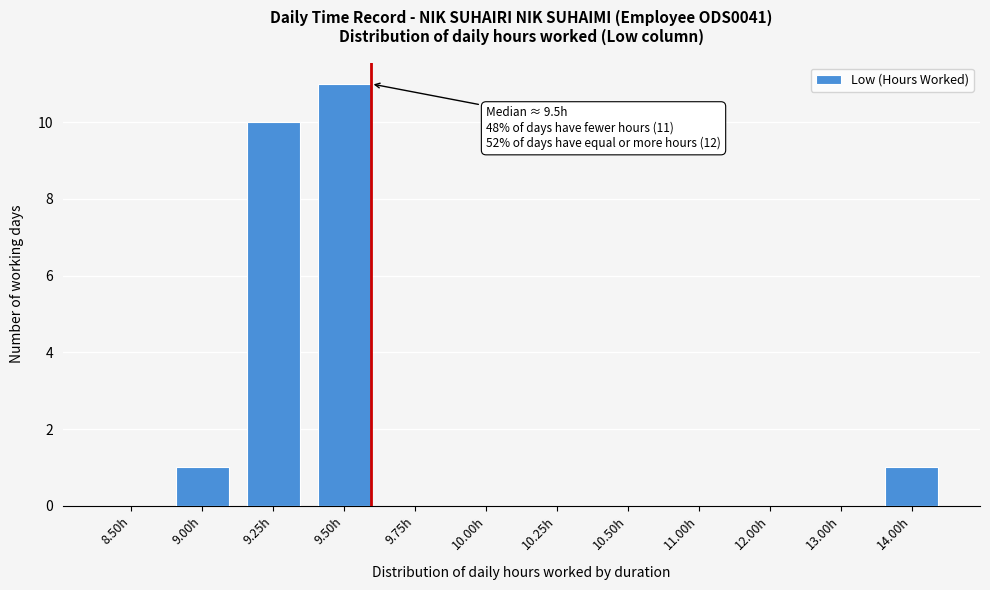

Reading left to right, transcribe all the data shown in this chart.

8.50h=0	9.00h=1	9.25h=10	9.50h=11	9.75h=0	10.00h=0	10.25h=0	10.50h=0	11.00h=0	12.00h=0	13.00h=0	14.00h=1